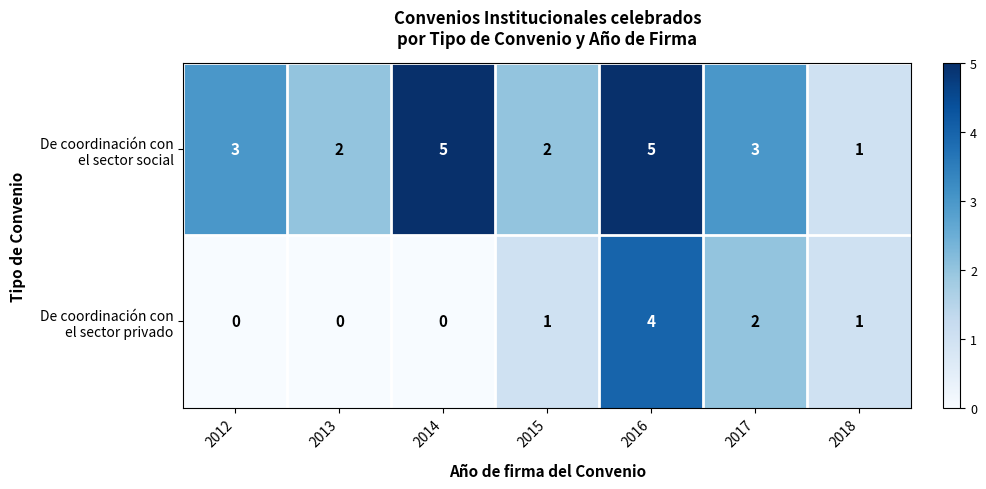

What is the greatest value displayed?

5